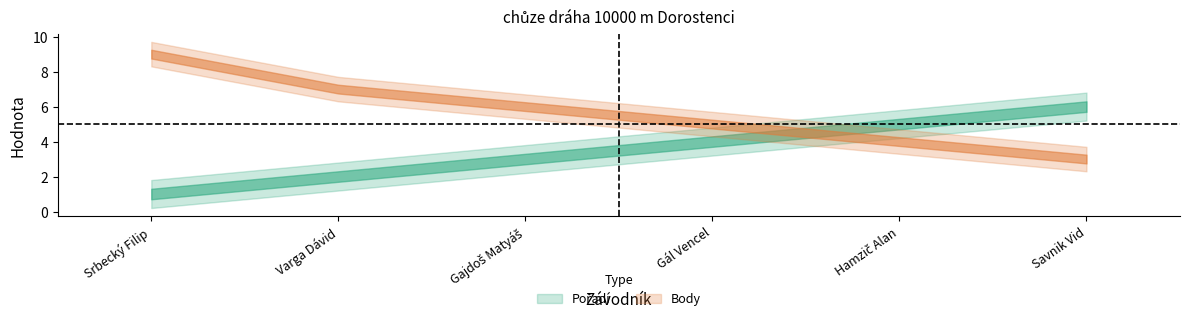

Is it true that Pořadí equals 1 at Srbecký Filip?

True